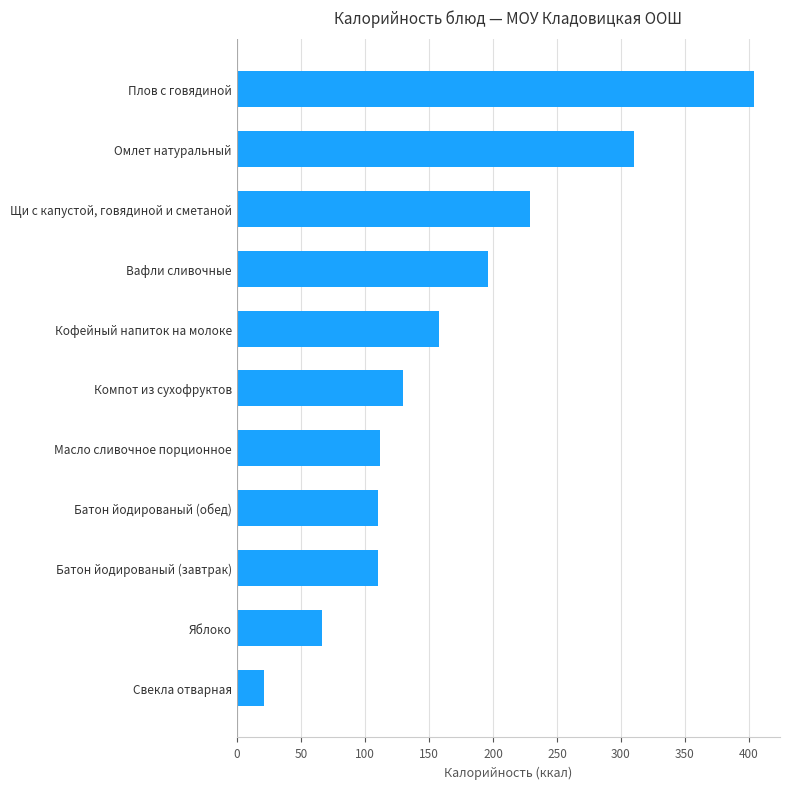

What is the difference between the maximum and second lowest values?

337.7